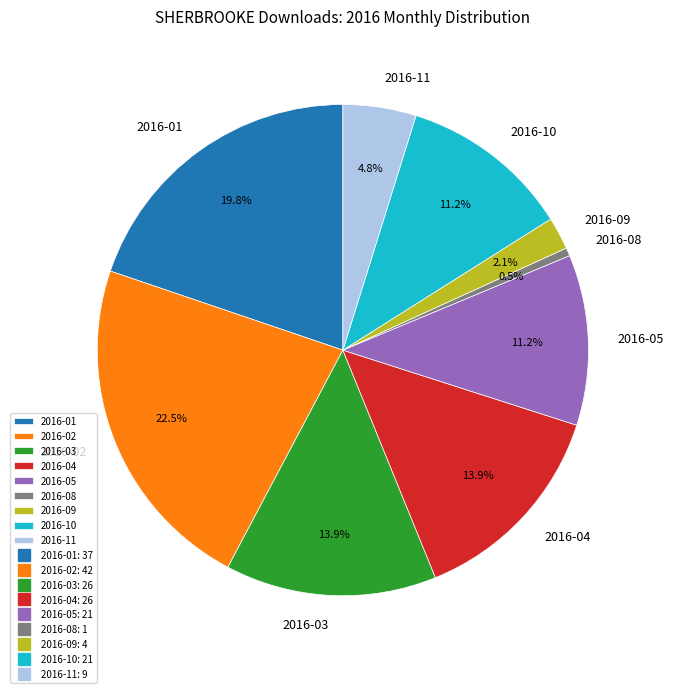

Between 2016-10 and 2016-08, which is larger?

2016-10